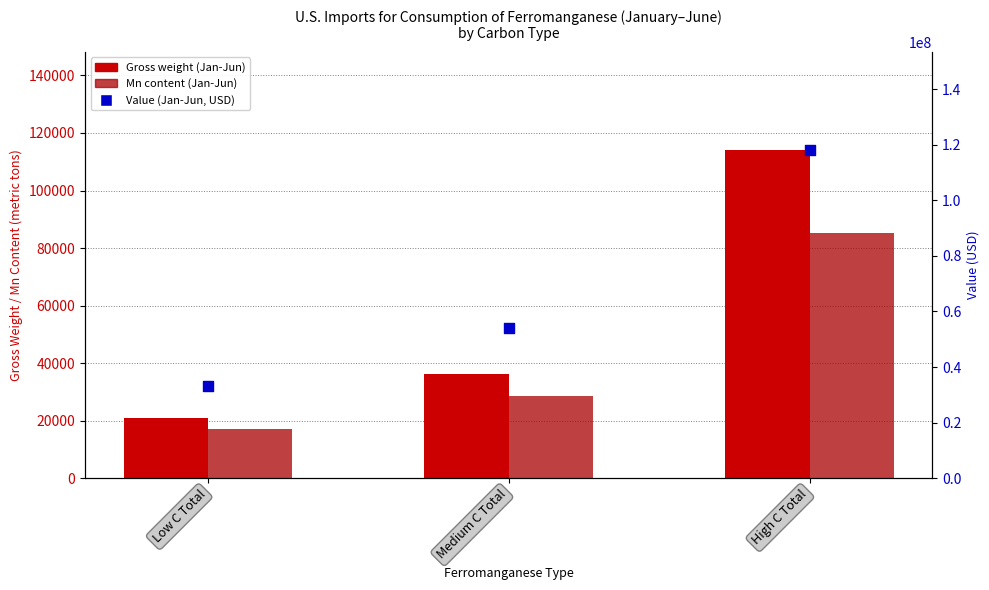

Which series has the largest total across all categories?

Value (Jan-Jun, USD)